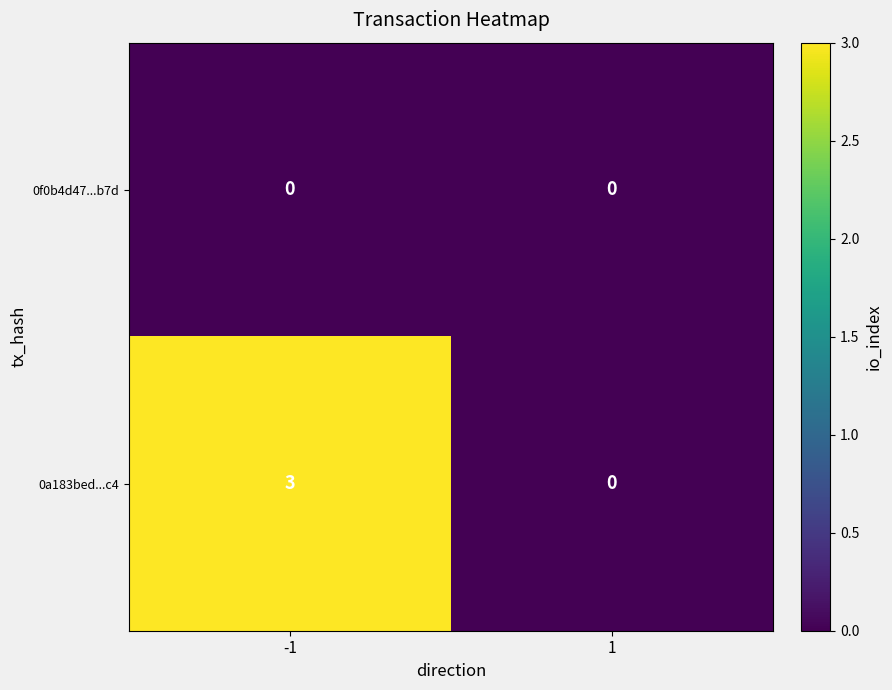

What is the total value across all series at -1?

3